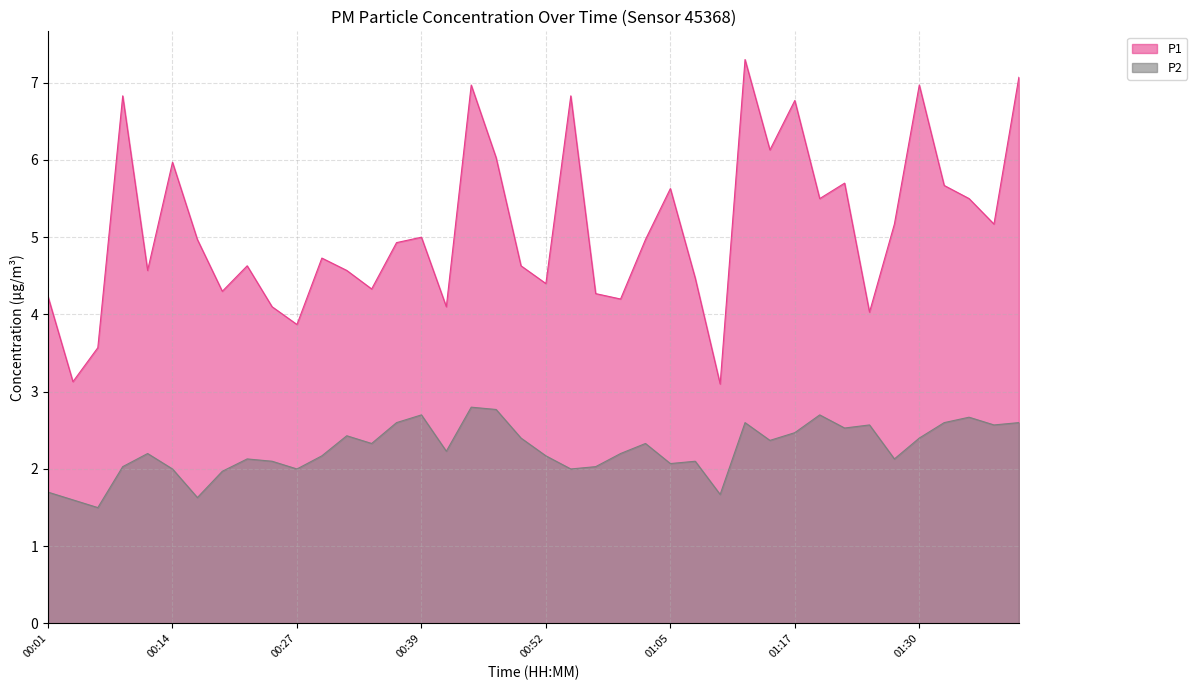

Where is P1 nearest to the value 5?

00:39